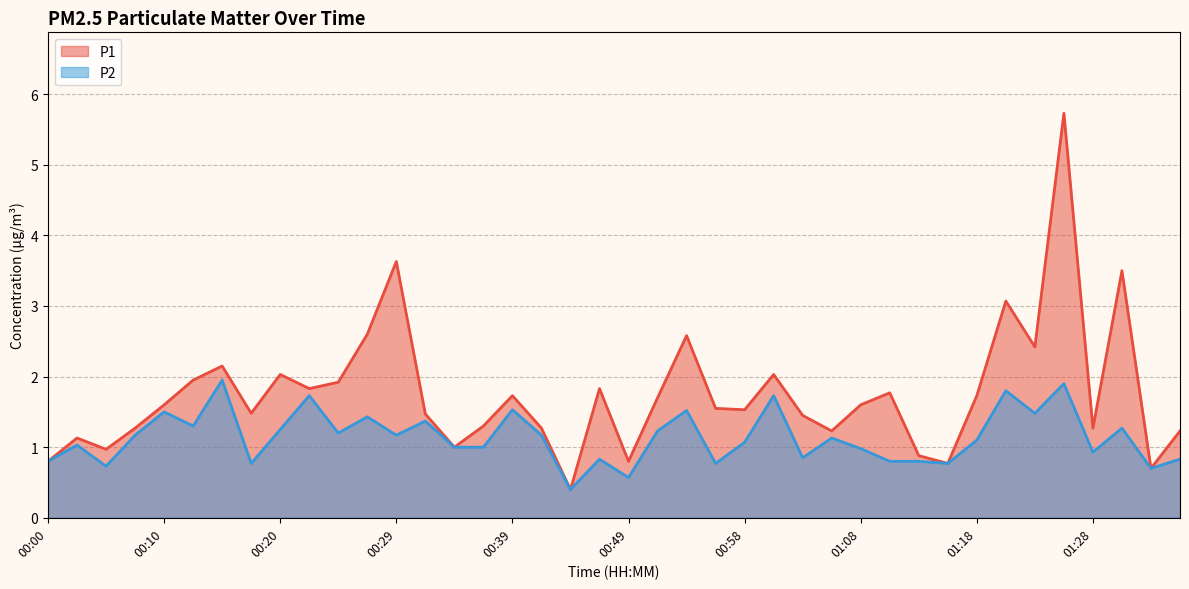

Rank the series at 00:46 from highest to lowest value.

P1, P2